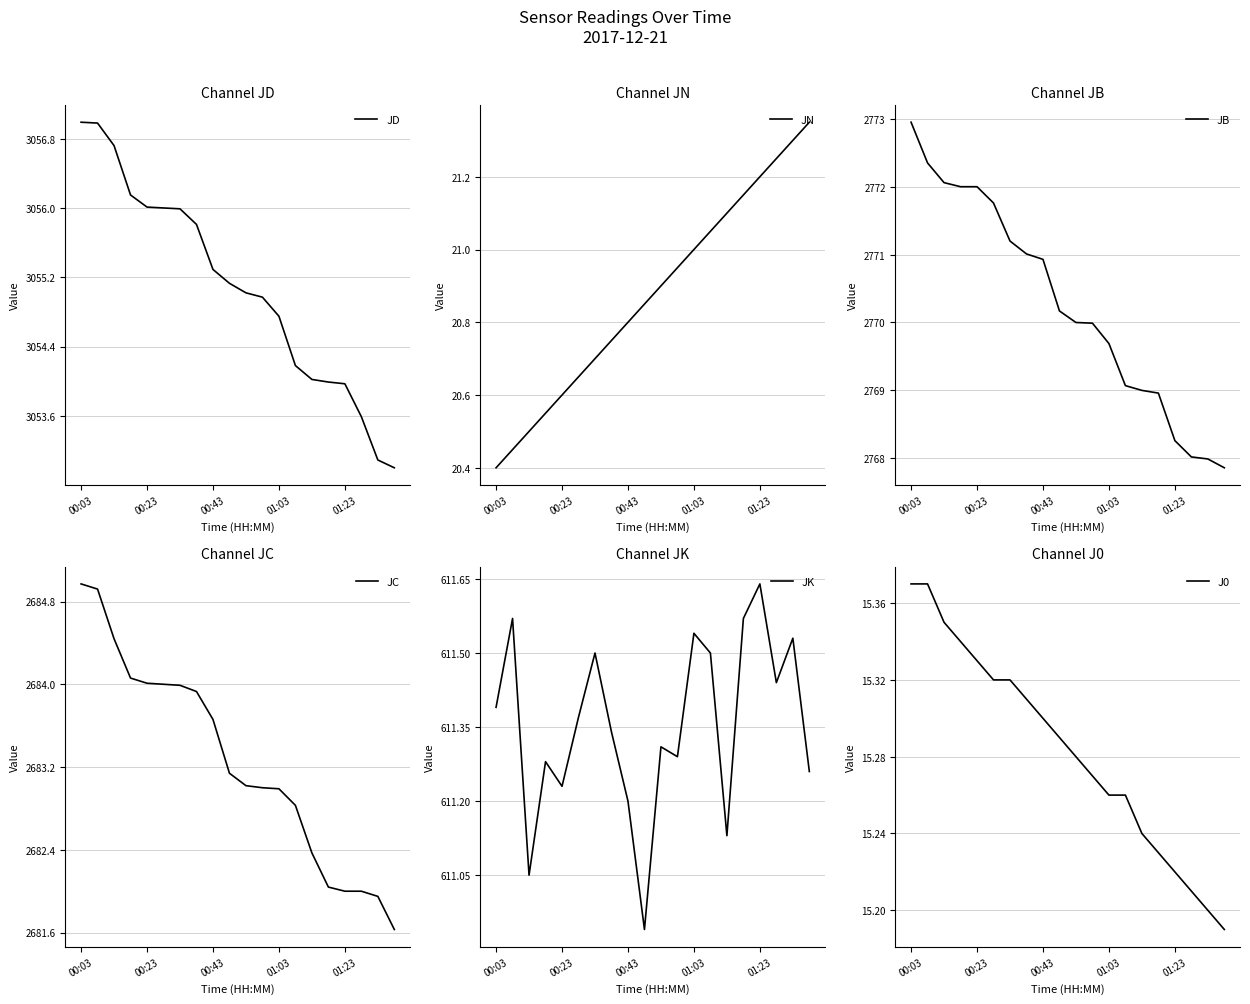

What is the sum of all J0 values?

305.7